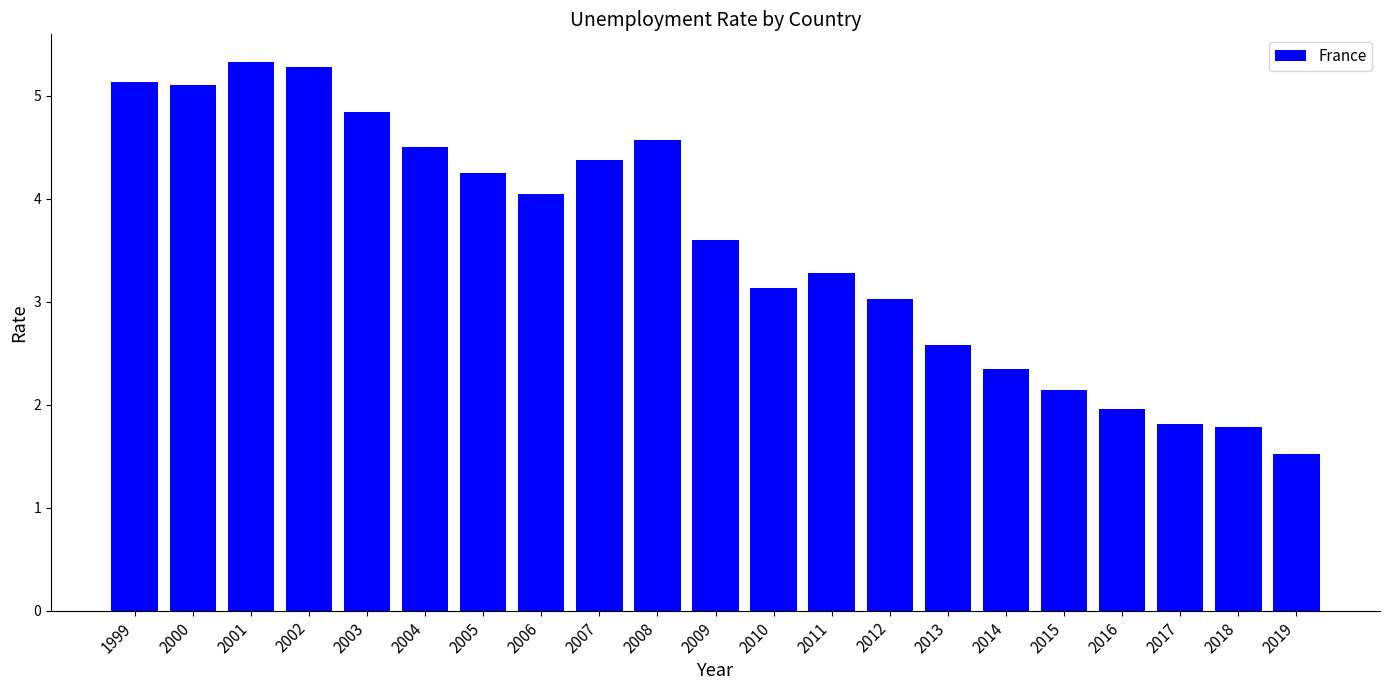

How many bars are there in total?

21